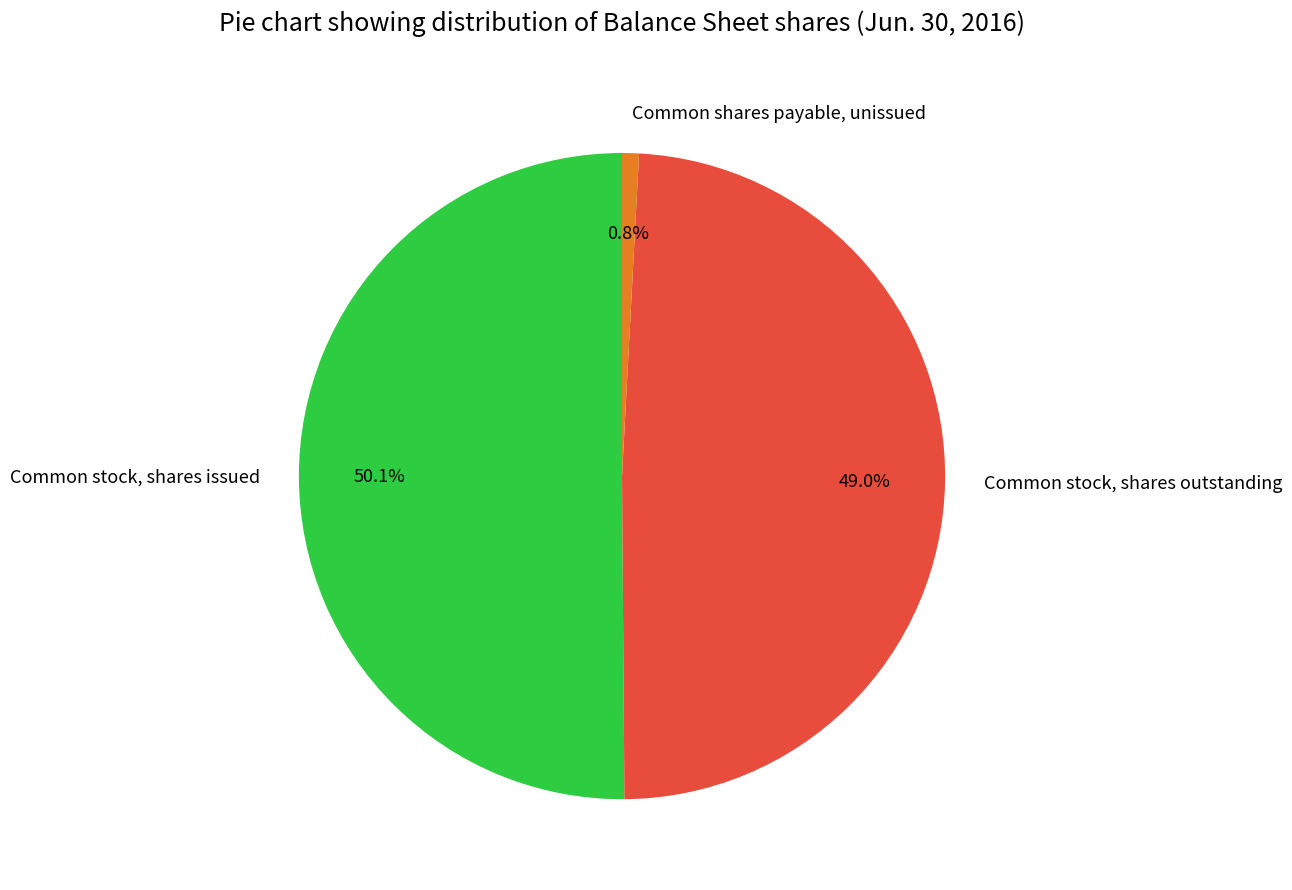

To the nearest percent, what percentage of the pie is Common stock, shares outstanding?

49%